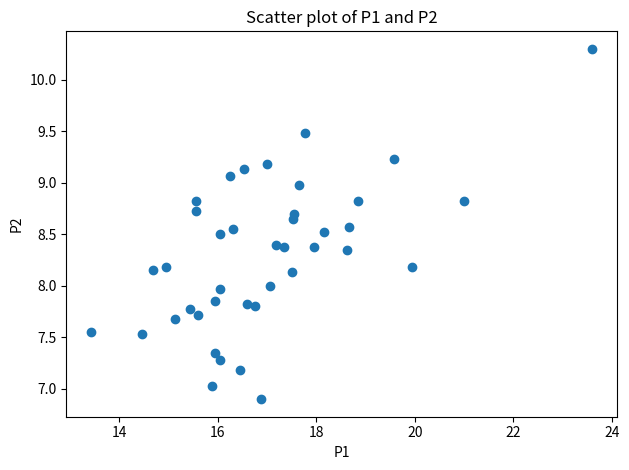

What is the range of Y values (max minus min)?

3.4